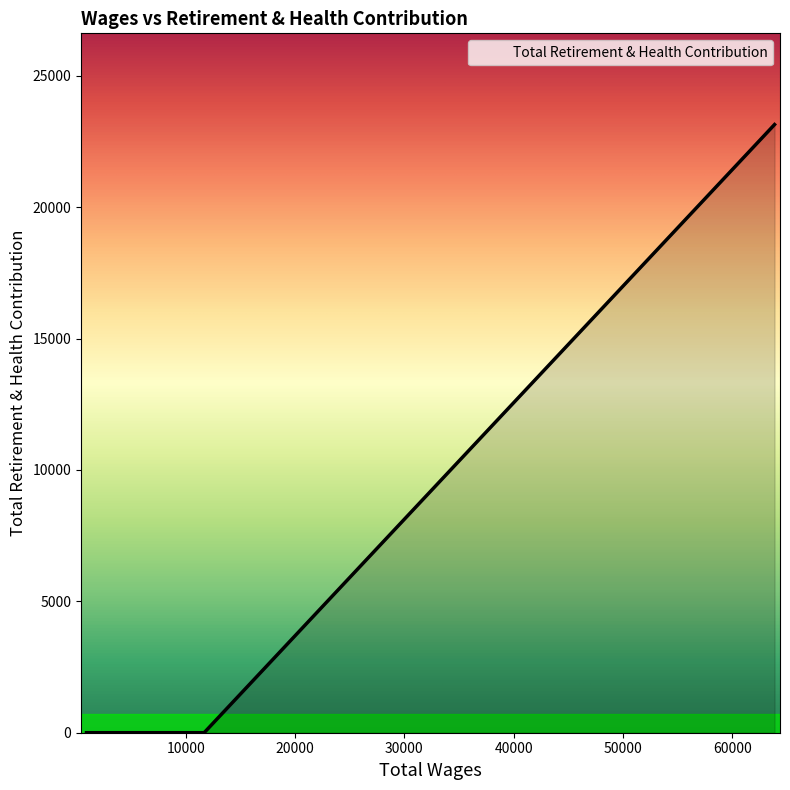

True or false: the data has more than 2 interior local peaks.

False